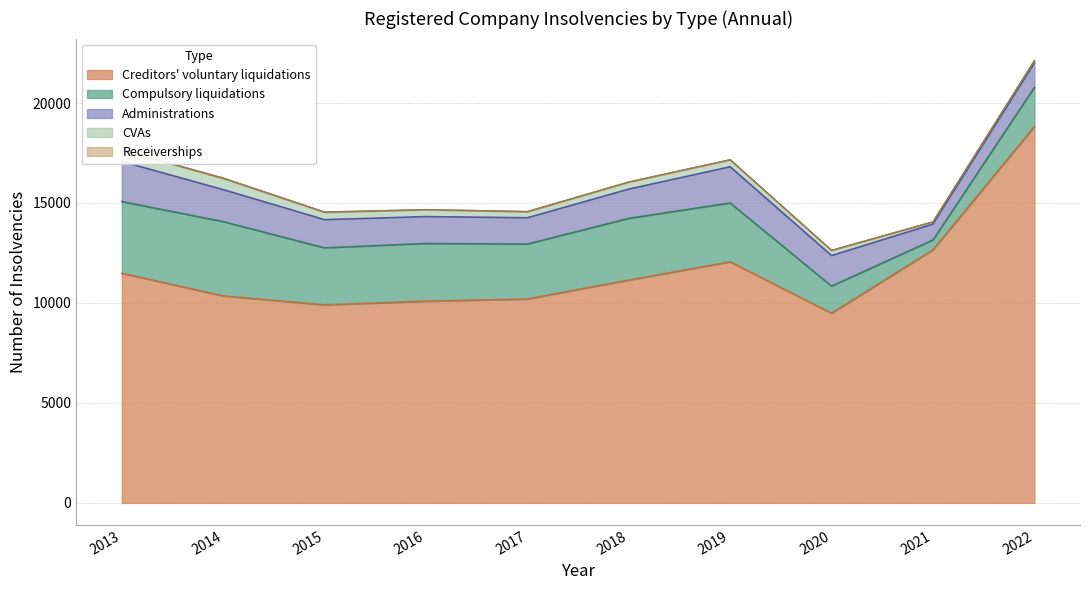

What are all the series names shown in the legend?

Compulsory liquidations, Creditors voluntary liquidations, Administrations, CVAs, Receiverships